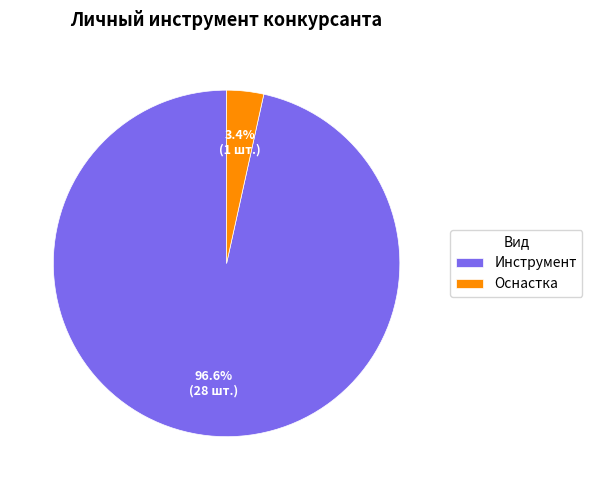

Does any single category account for the majority?

Yes